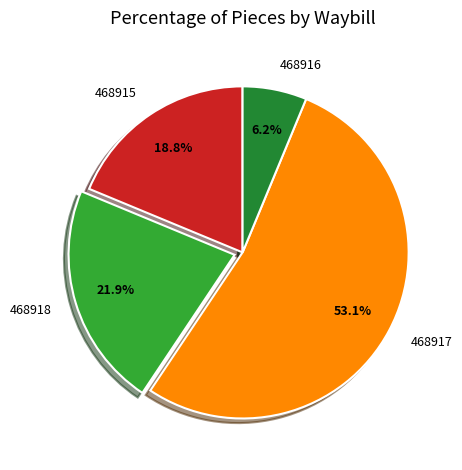

Is 468917 the majority of the pie?

Yes